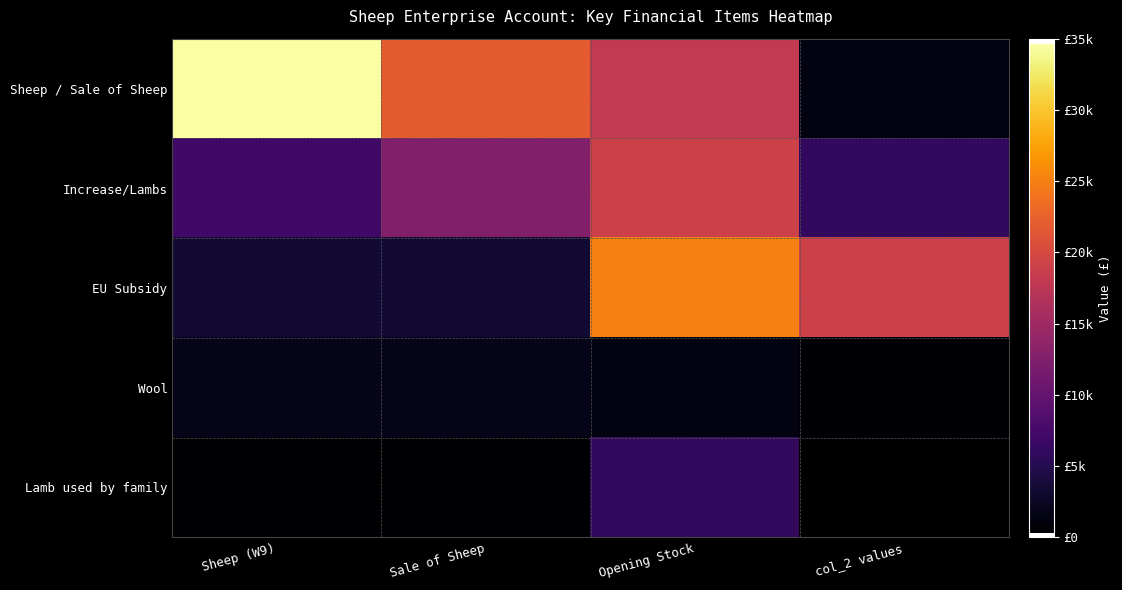

What is the maximum value shown in the chart?

34600.0